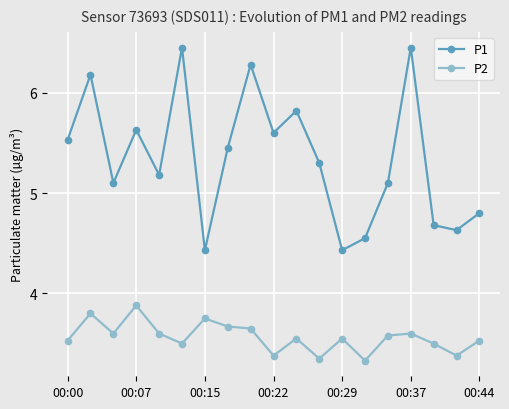

Count the P2 values in the range 3 to 4.

19